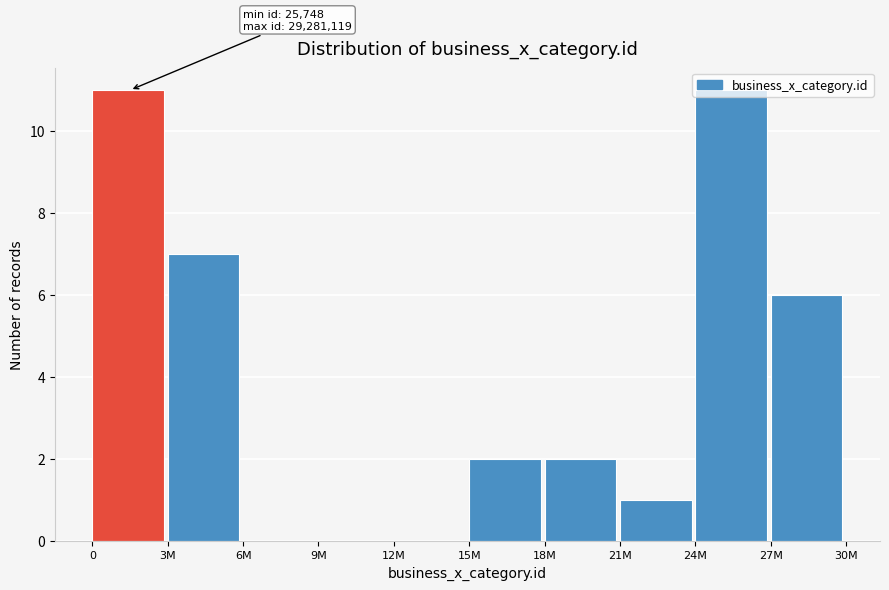

True or false: the data shows 1 at 15M.

False